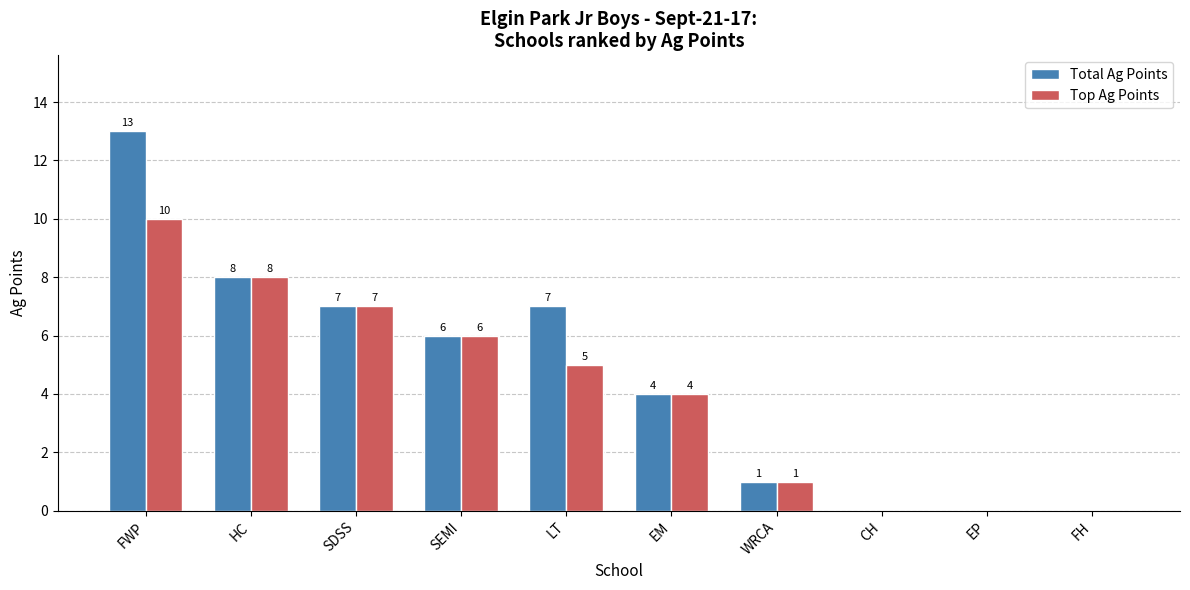

What are all the series names shown in the legend?

Total Ag Points, Top Ag Points